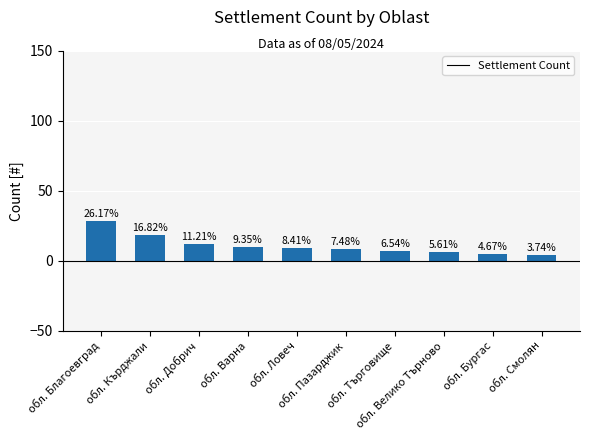

Does the chart contain any negative values?

No